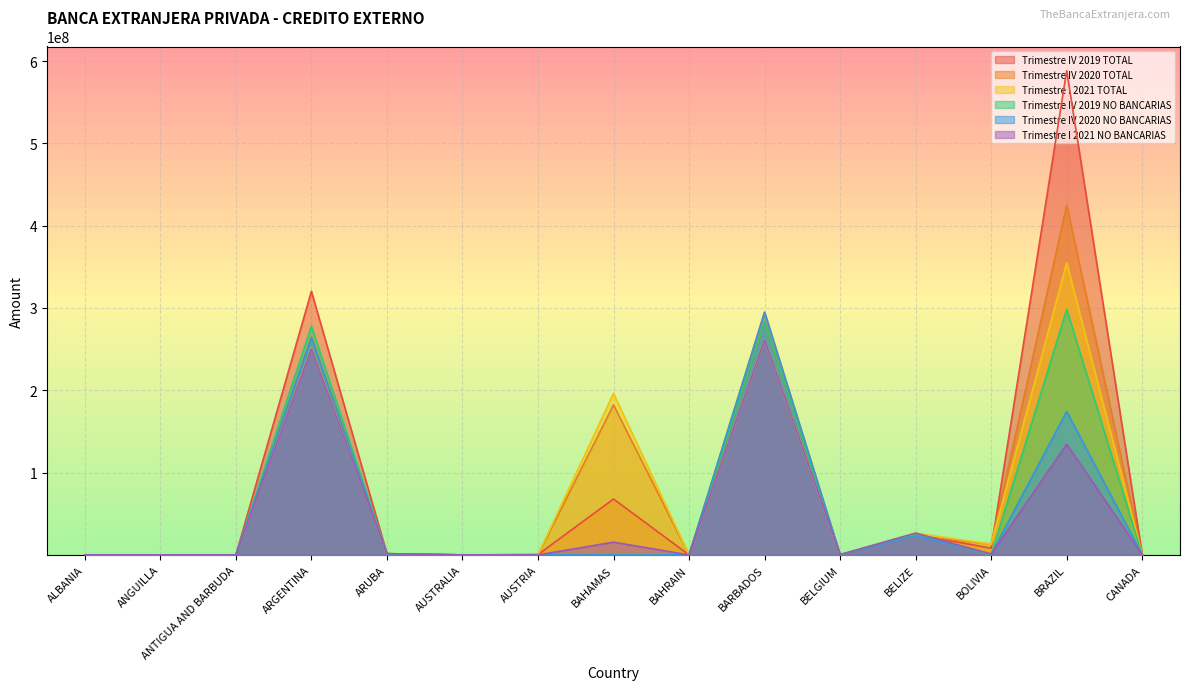

Which has a higher value, CANADA or AUSTRIA?

AUSTRIA